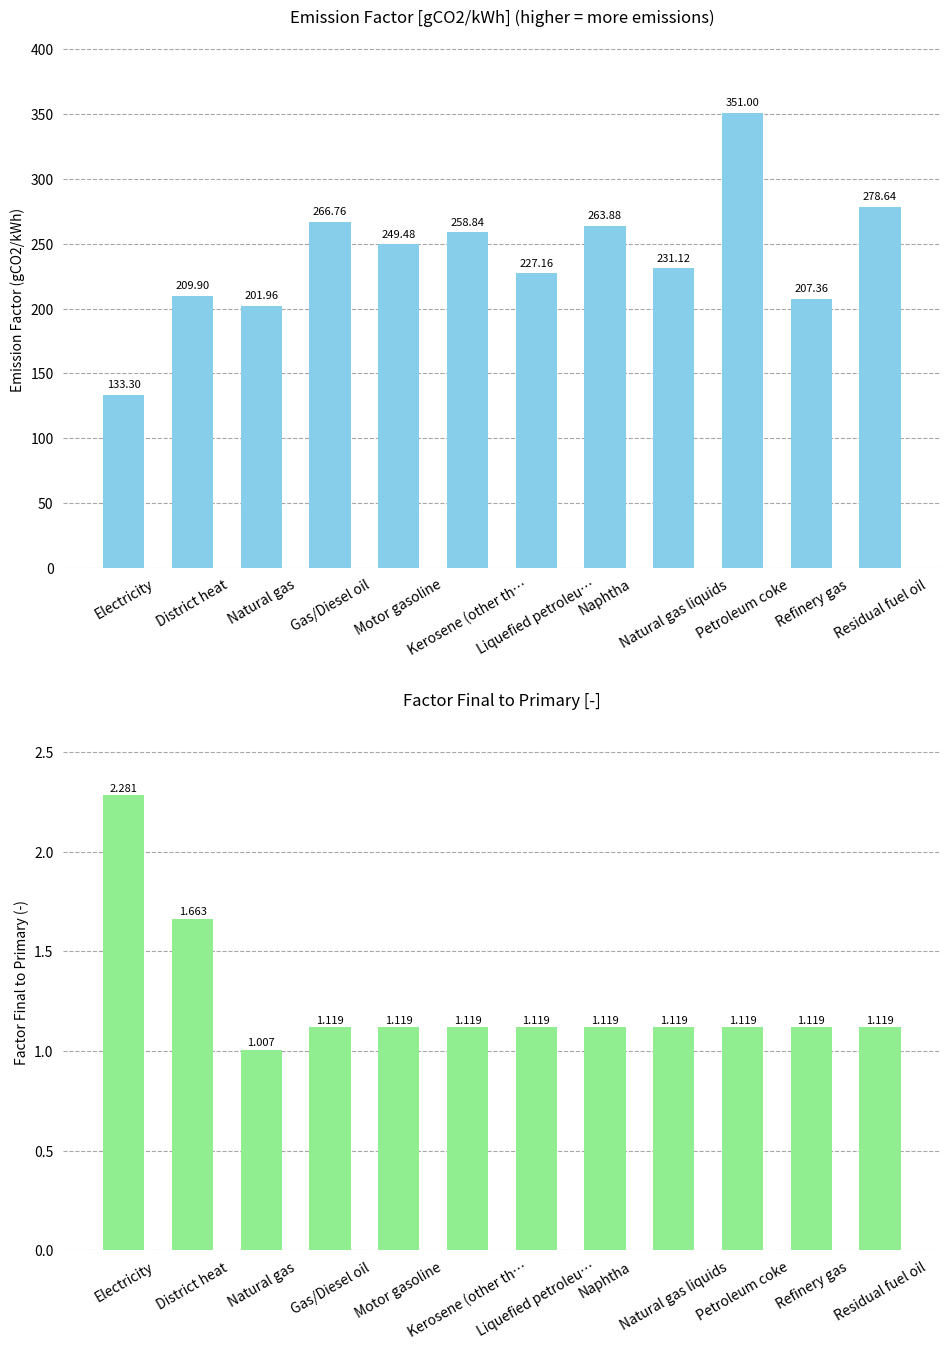

Where is factor final to primary [-] nearest to the value 1?

Natural gas